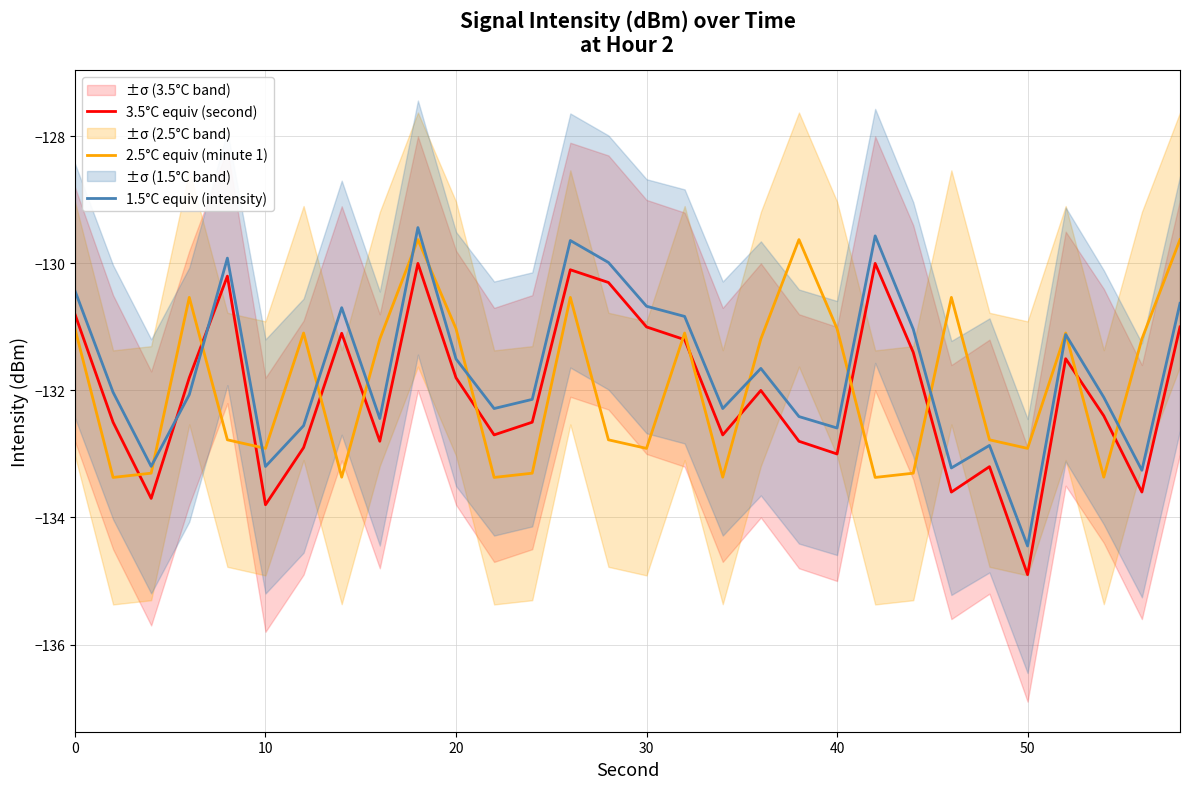

True or false: 2.5°C equiv (minute 1) has a value of -131.0 at 40.

True